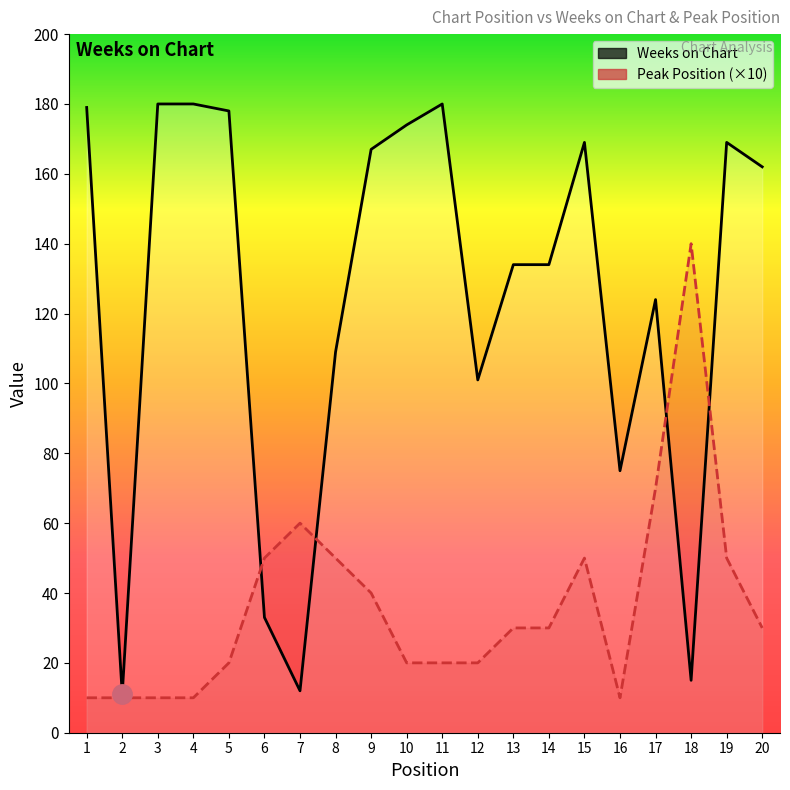

What is the highest value of the Peak Position (×10) series?

140